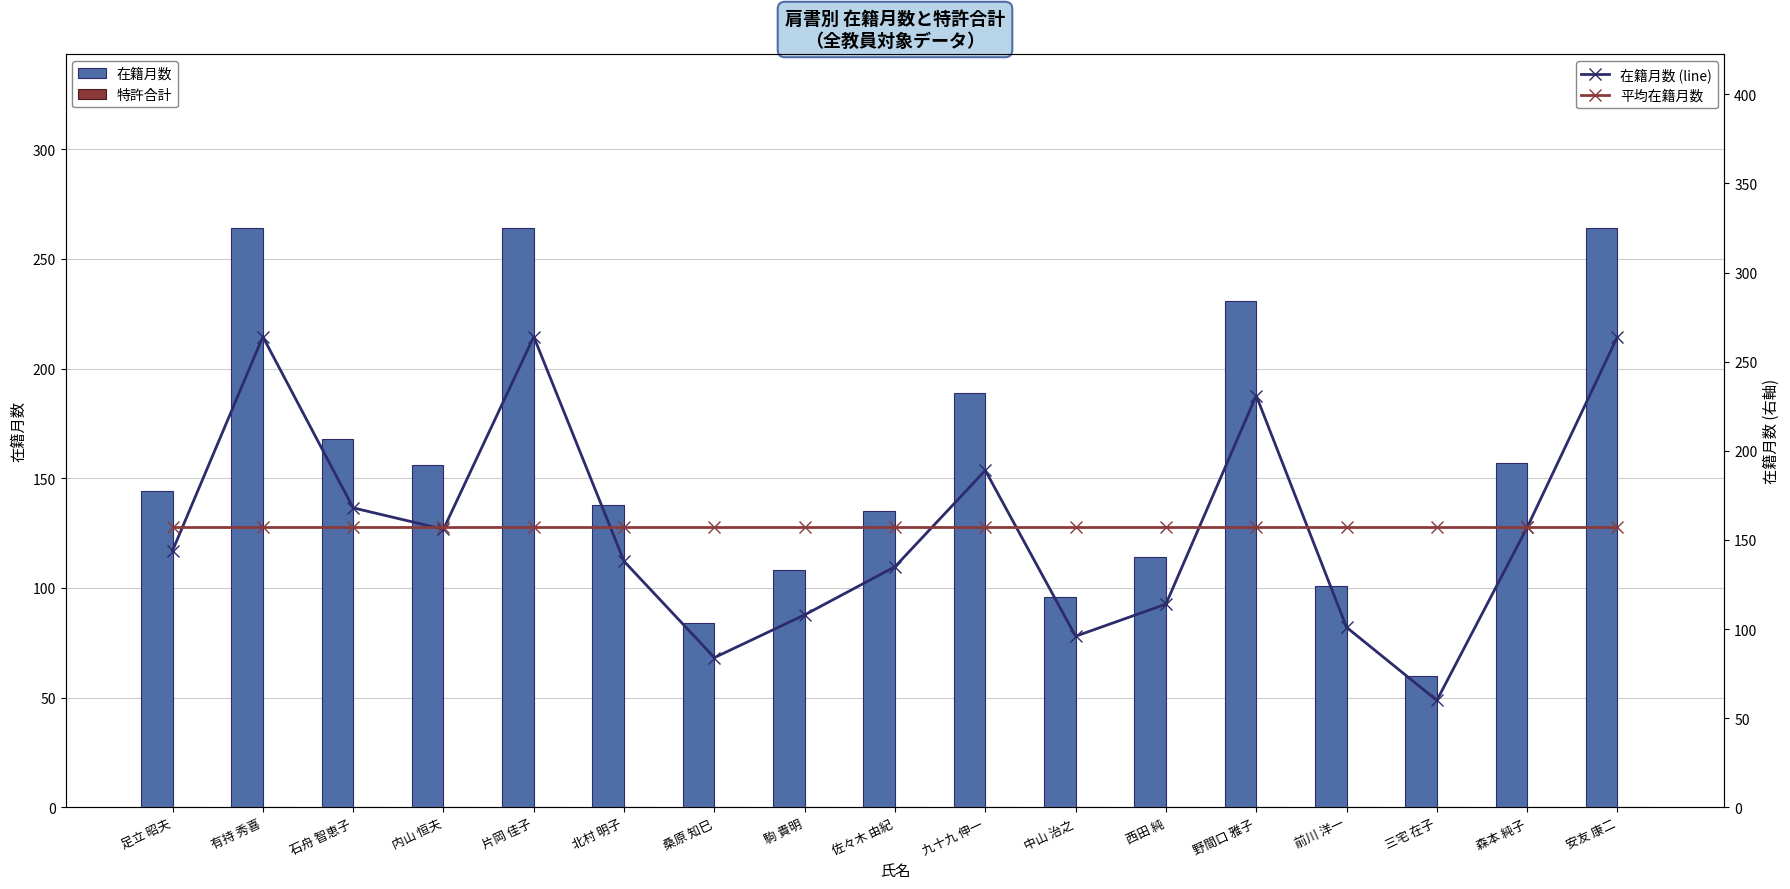

What is the total value across all series at 中山 治之?

349.2